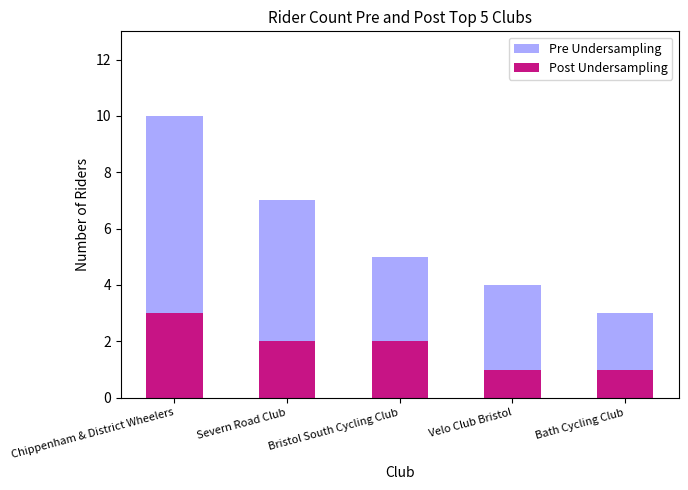

At which label is Pre Undersampling closest to 6?

Severn Road Club